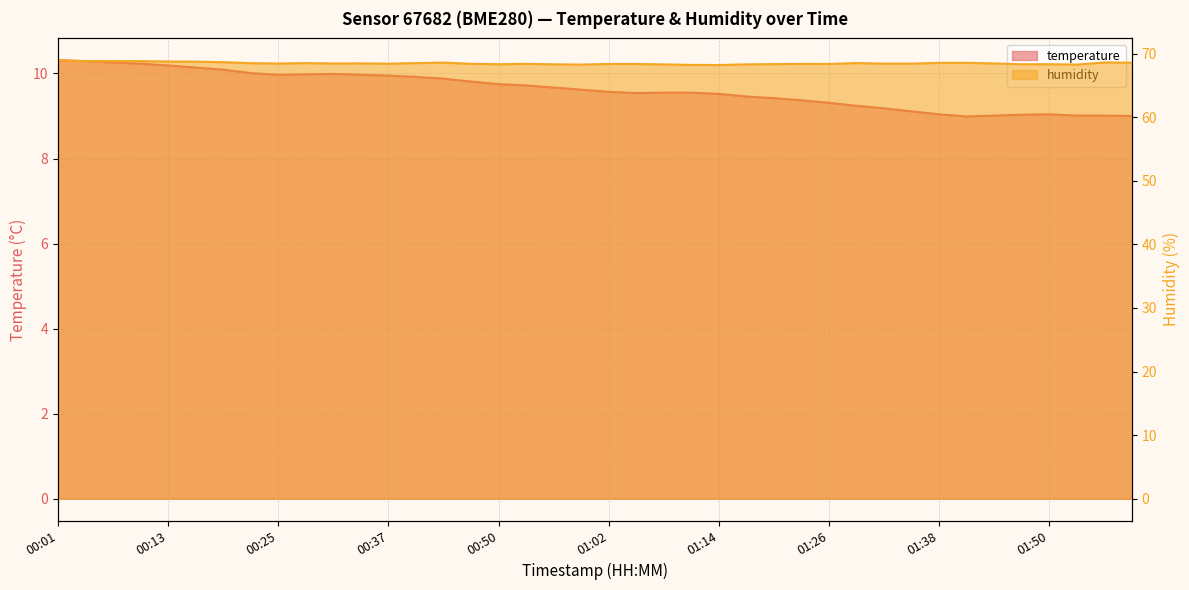

What is the value of the temperature point at the 21st from the left?

9.6